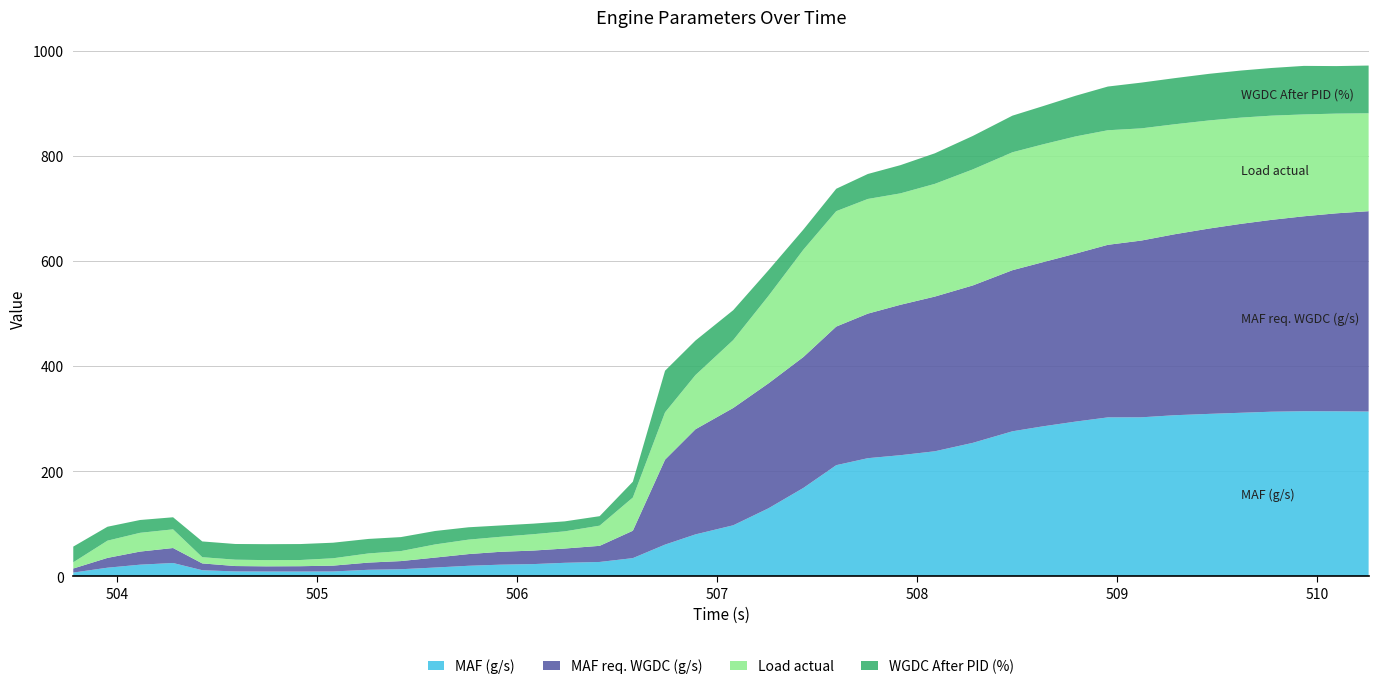

Reading right to left, extract all data points from this chart.

MAF (g/s): 313.9	314.2	314.4	313.5	311.5	309.4	306.8	302.8	302.7	294.7	285.6	276.2	254.2	238.2	230.8	225.1	211.8	168.5	129.7	97.4	80.0	60.6	34.9	27.6	26.0	23.5	22.4	20.3	17.0	13.8	12.7	9.5	9.4	9.4	9.6	11.9	25.6	22.4	16.7	7.4
MAF req. WGDC (g/s): 381.2	376.8	370.9	365.1	359.5	352.7	344.3	336.3	328.4	319.6	312.3	306.5	299.5	294.4	286.2	275.1	263.7	249.1	237.7	223.2	200.0	161.7	52.1	30.7	27.2	25.7	24.5	22.2	18.9	15.5	13.7	11.1	10.2	9.9	10.2	13.0	28.5	24.9	18.6	7.7
Load actual: 186.3	189.7	193.8	198.3	202.1	205.7	209.3	213.5	218.0	223.0	224.2	224.4	220.8	214.5	212.0	218.2	219.6	204.3	166.4	129.2	103.1	90.0	63.2	38.4	32.7	31.1	28.5	27.5	25.0	19.0	17.4	14.0	11.8	11.8	12.1	11.8	35.5	35.7	32.8	11.8
WGDC After PID (%): 90.8	90.4	92.4	90.7	89.6	88.7	87.8	87.0	83.2	77.4	72.7	69.7	63.7	58.1	53.7	47.5	42.6	38.3	48.8	56.9	65.7	79.2	30.1	18.0	19.0	20.1	21.6	23.5	25.6	26.6	27.6	29.6	30.4	30.4	29.9	30.0	23.0	24.4	26.5	29.9